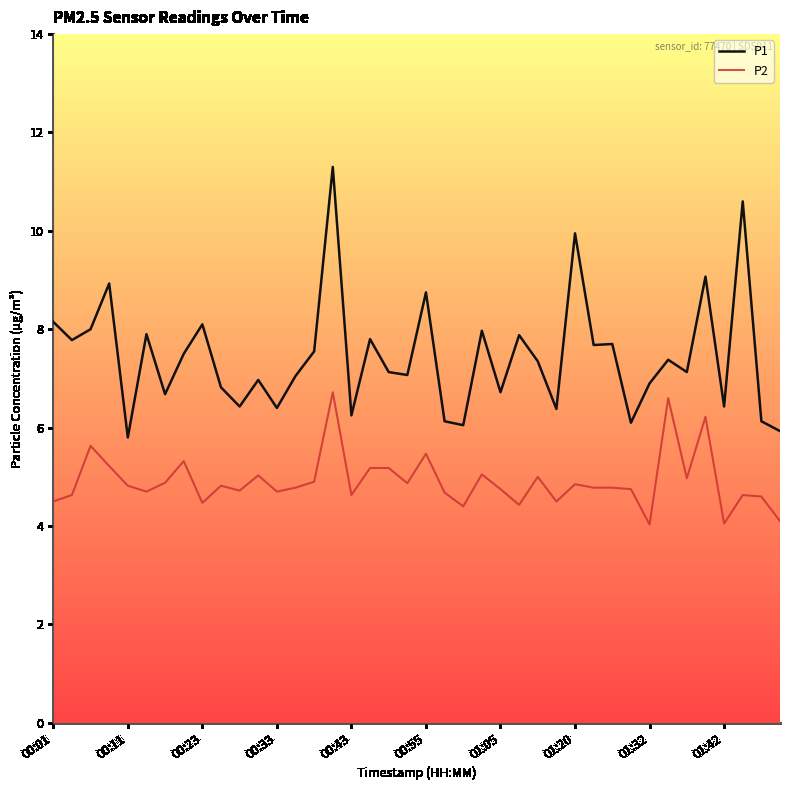

How many series are shown in this chart?

2